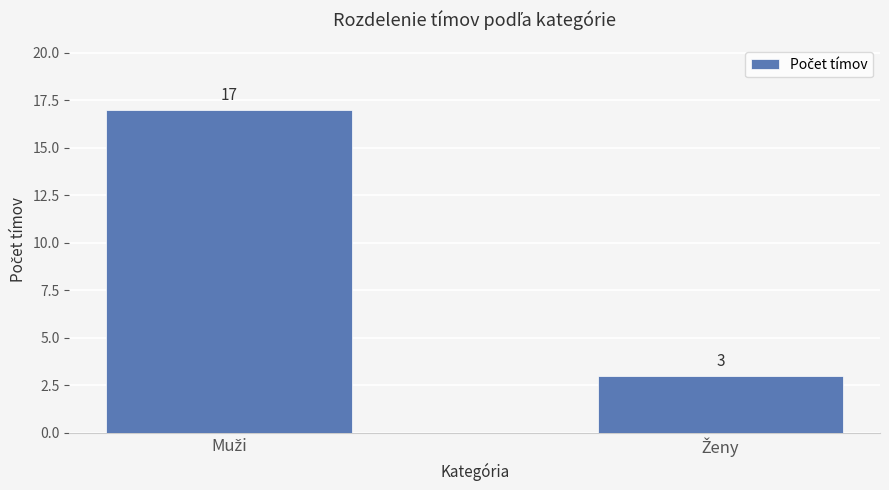

What is the smallest value displayed?

3